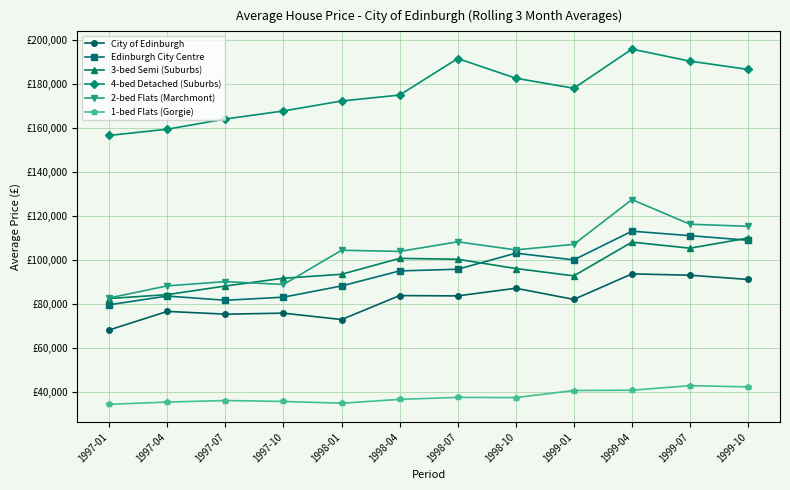

What are all the series names shown in the legend?

City of Edinburgh, Edinburgh City Centre, 3-bed Semi (Suburbs), 4-bed Detached (Suburbs), 2-bed Flats (Marchmont), 1-bed Flats (Gorgie)